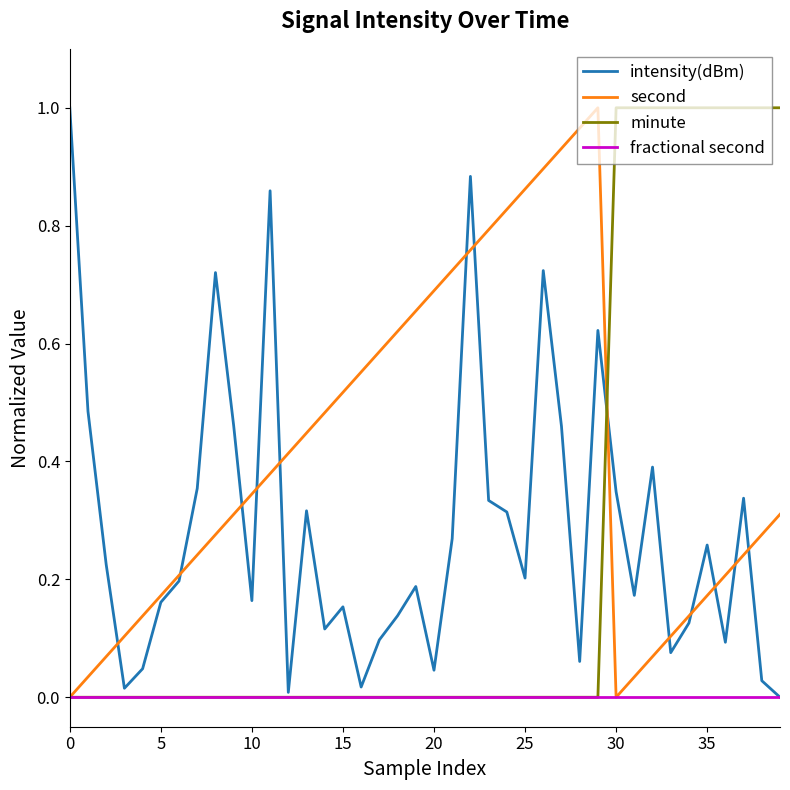

Which series has the largest total across all categories?

second